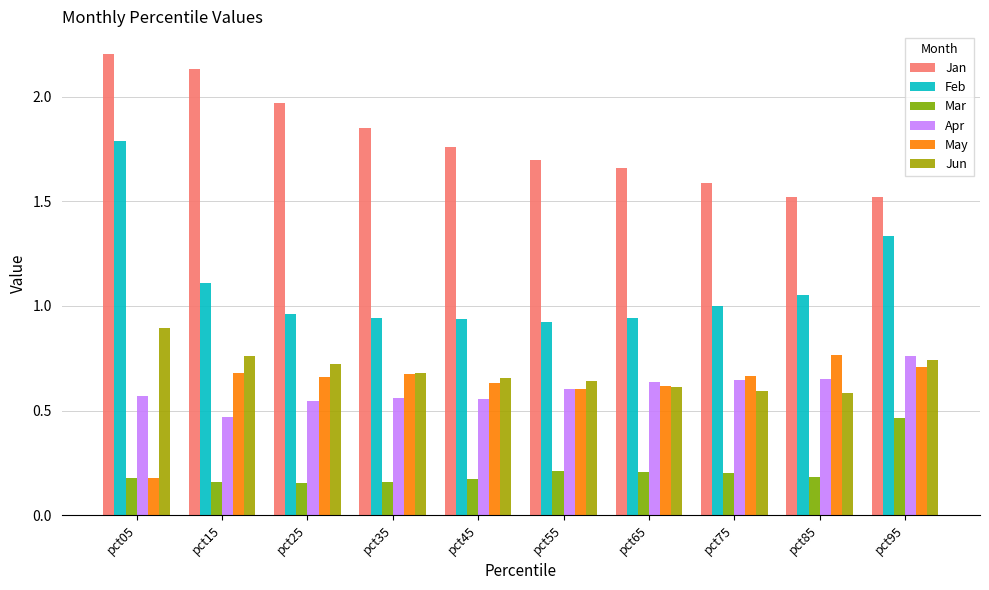

Is it true that Jun equals 0.3 at pct35?

False